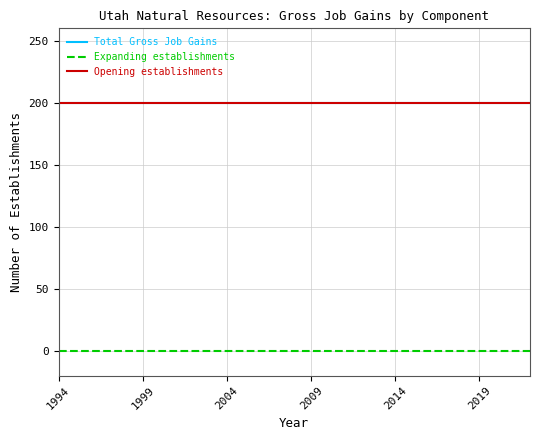

Rank the series by their maximum value, from lowest to highest.

Expanding establishments, Total Gross Job Gains, Opening establishments